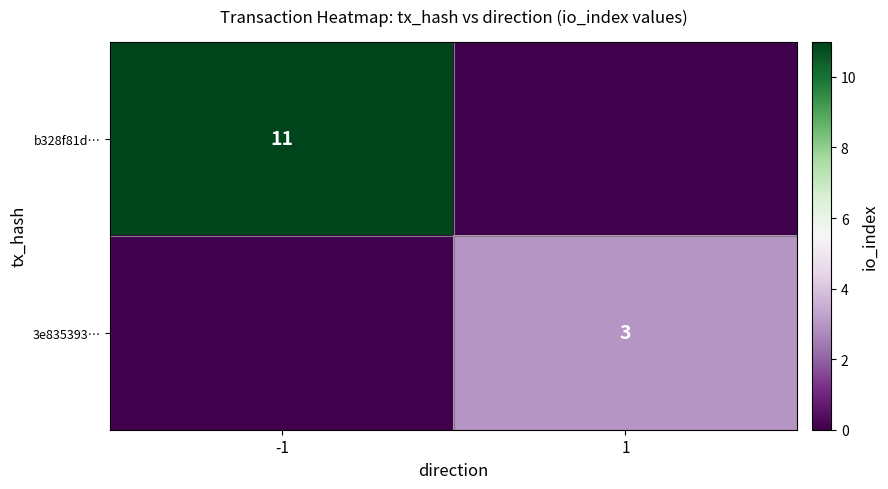

The 3e835393… series shows 4 at 1. True or false?

False